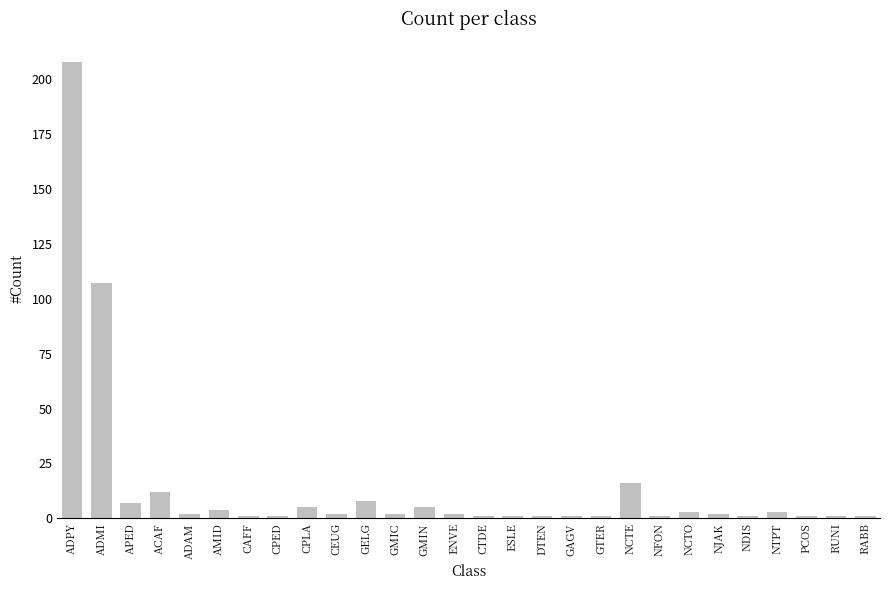

Reading left to right, extract all data points from this chart.

208	107	7	12	2	4	1	1	5	2	8	2	5	2	1	1	1	1	1	16	1	3	2	1	3	1	1	1